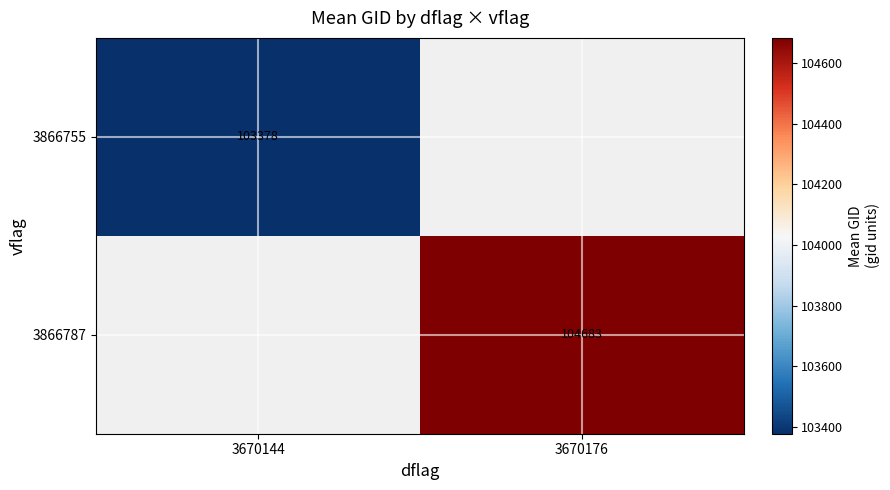

List the labels in order of 3866755 value, largest first.

3670144, 3670176